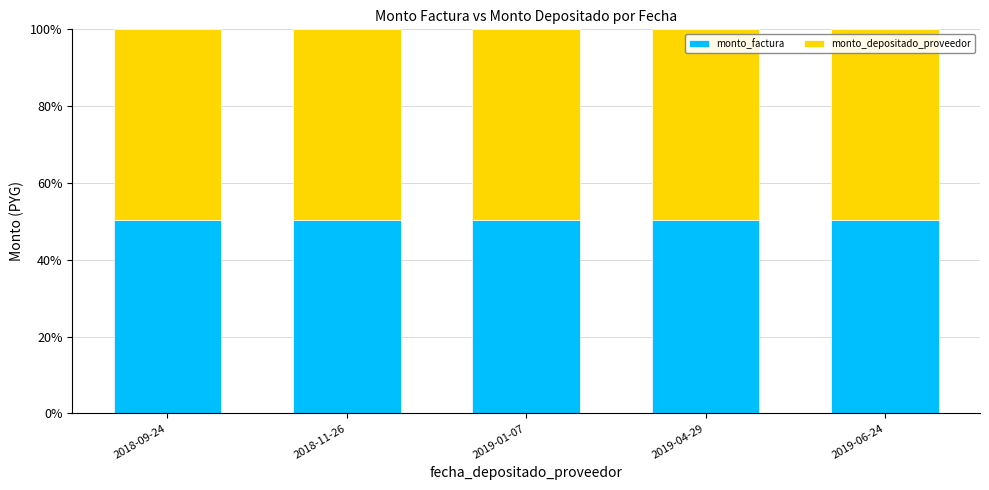

How many monto_factura values are between 50 and 51?

5